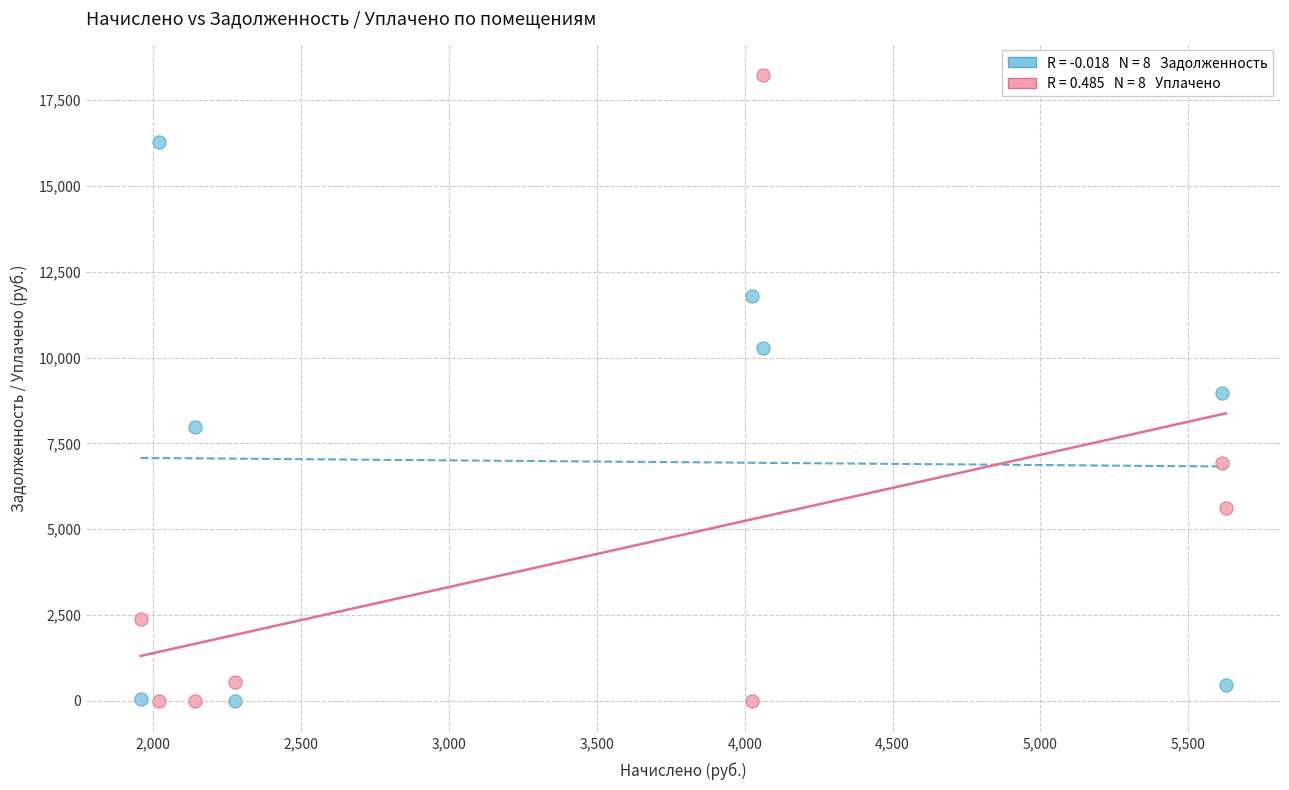

Across all data points, what is the range of Y values (max minus min)?

18233.3